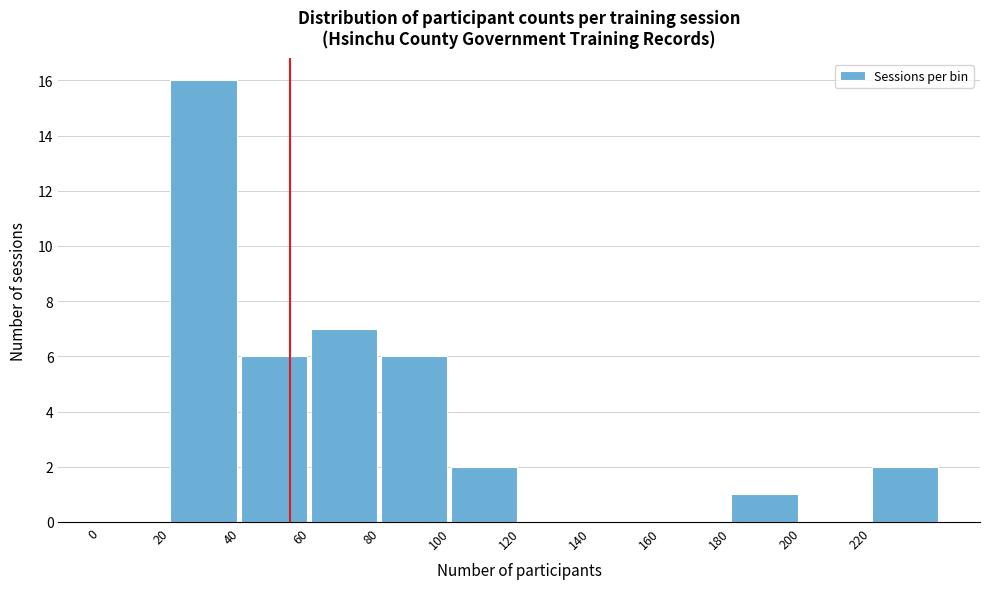

What is the height of the bar covering 100 to 120 on the x-axis? The values are not printed on the chart, so give them approximately, as read against the axis.

2